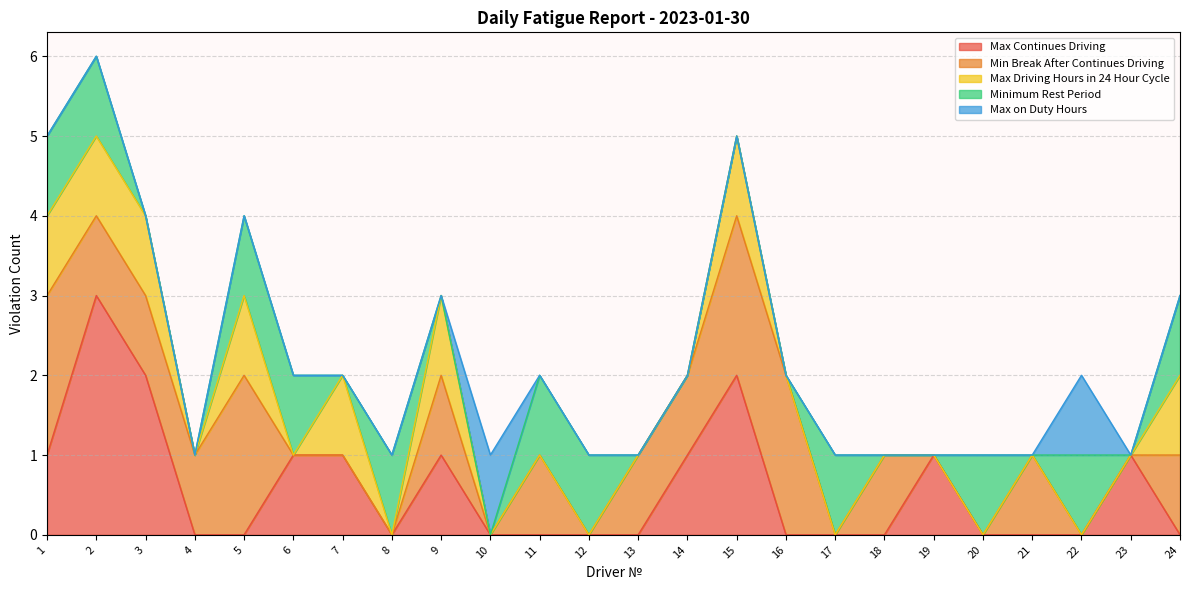

Count the number of categories in the chart.

24